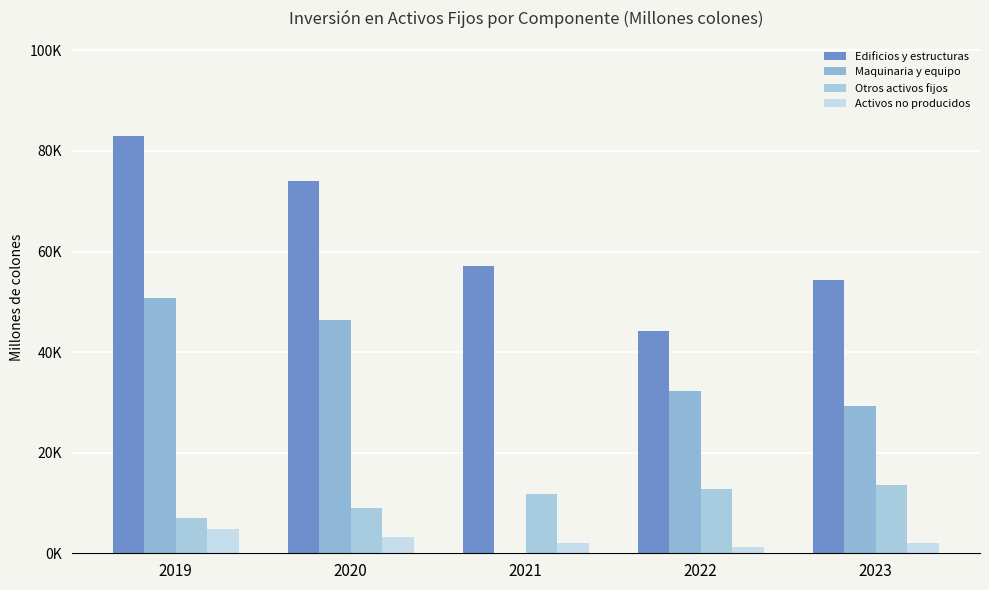

Are the bars horizontal?

No